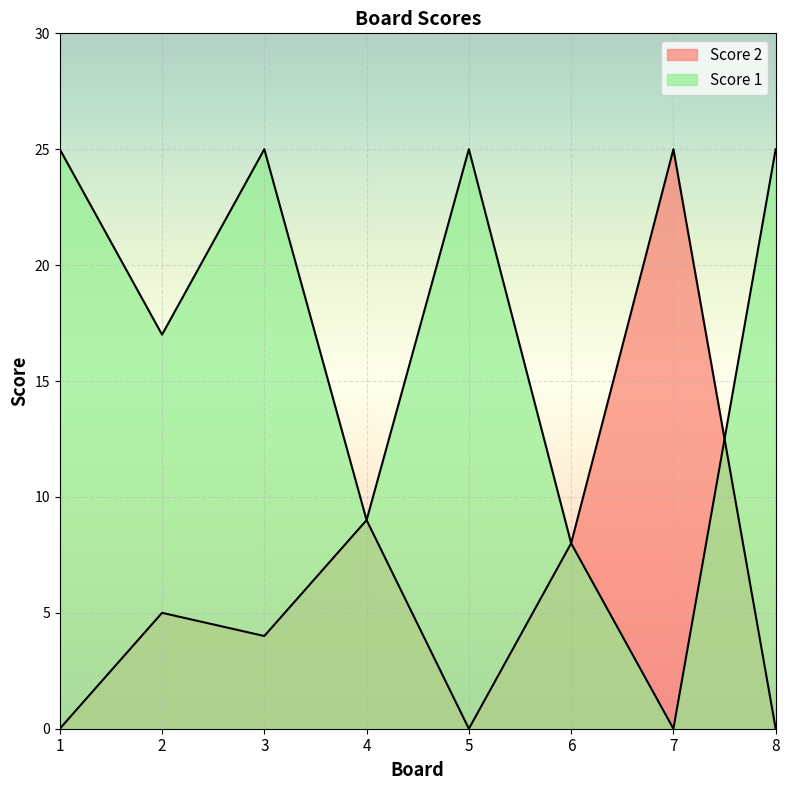

What is the value of the Score 1 point at the 6th from the left?

8